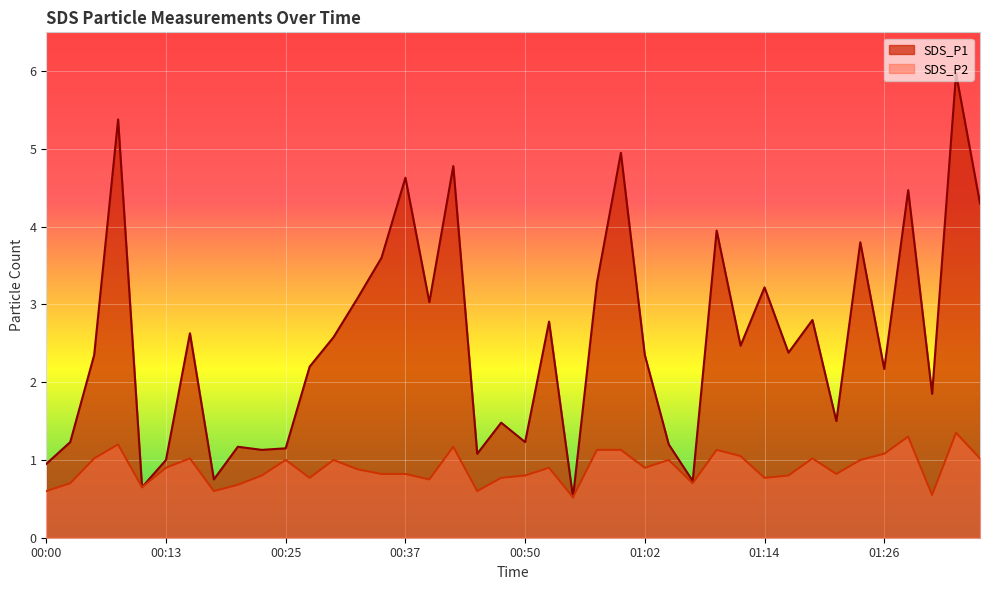

What is the difference between the SDS_P2 values at 00:45 and 01:16?

0.2